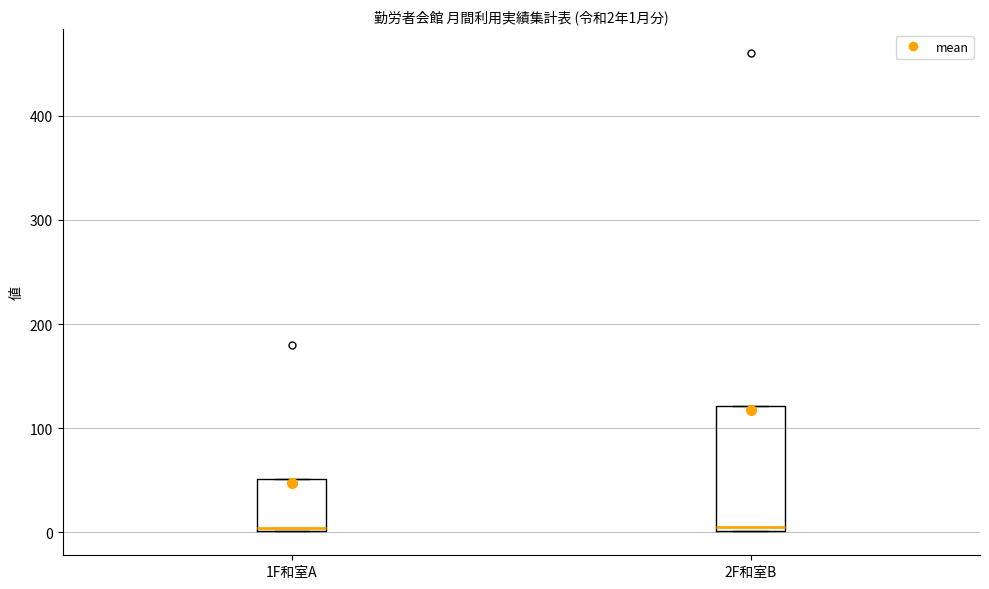

Comparing the boxes themselves (not the whiskers), which one is the tallest?

2F和室B